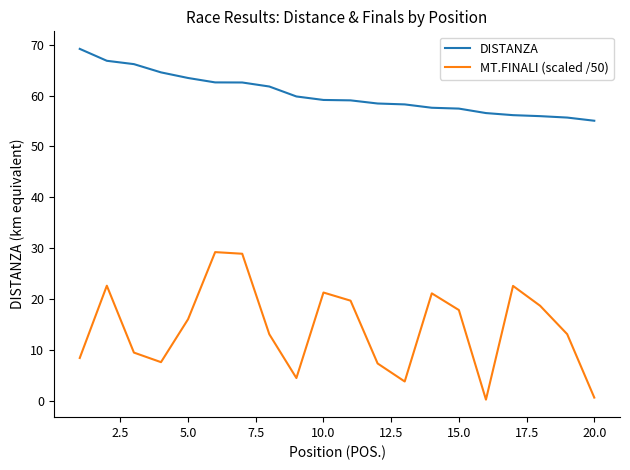

What is the minimum value shown in the chart?

0.3